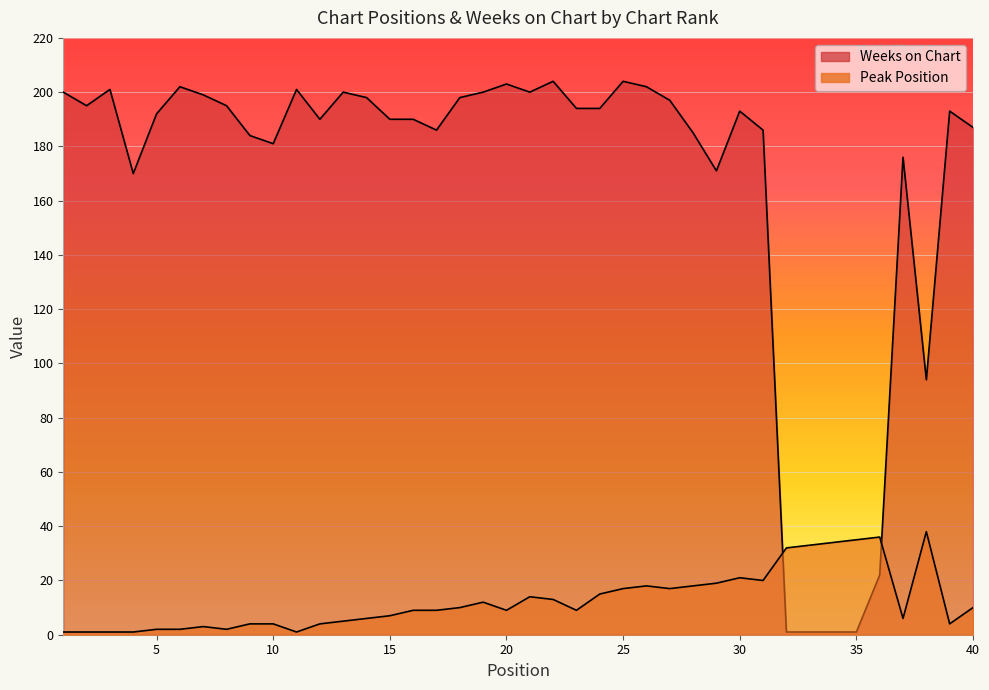

What is the value of the Weeks on Chart point at the 17th from the left?

186